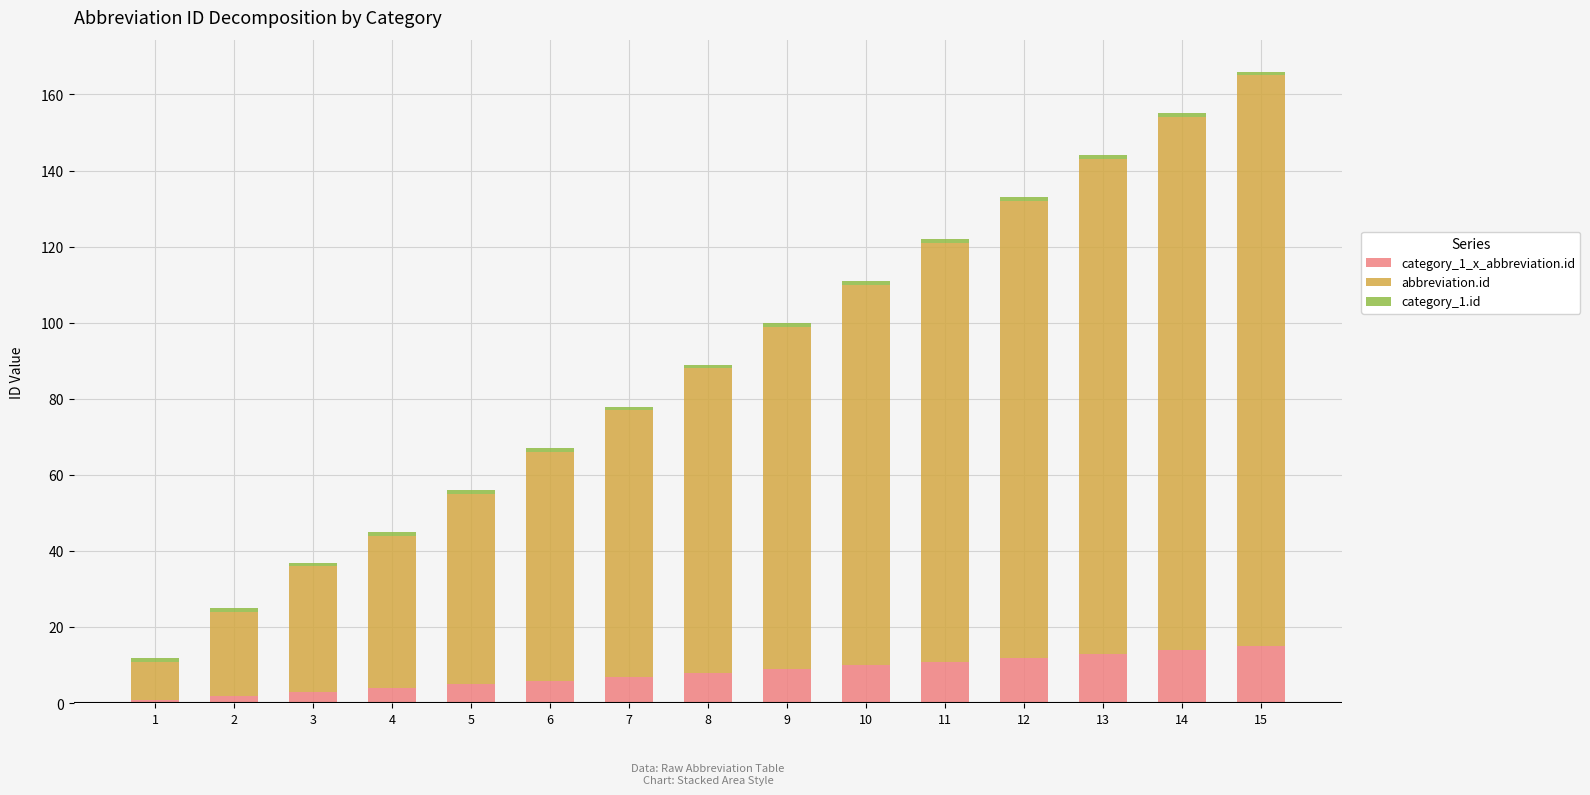

Does the chart contain any negative values?

No